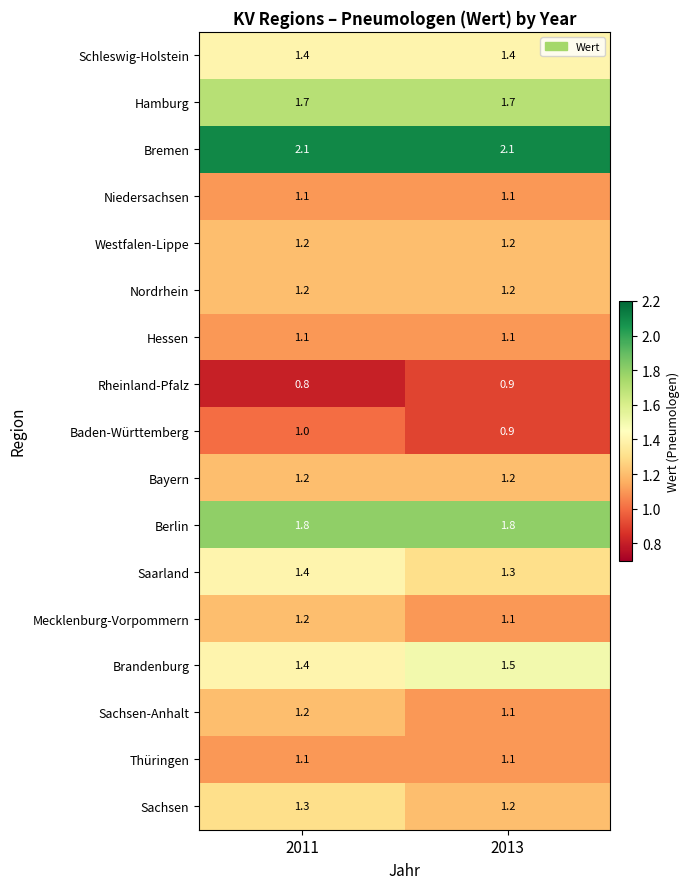

At which category is the sum across all series the highest?

2011